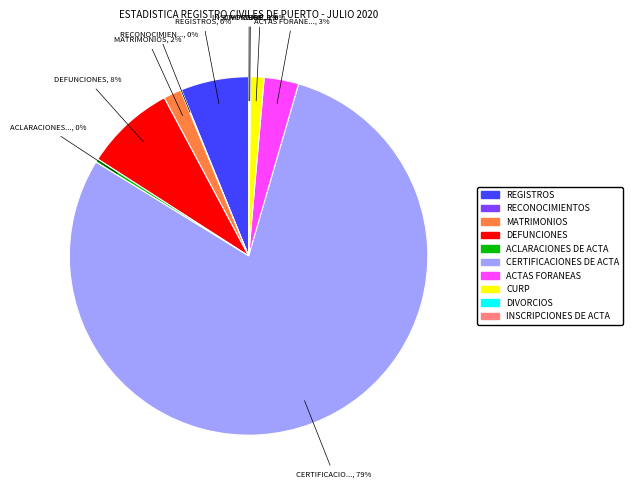

Combined, do REGISTROS and MATRIMONIOS account for over 50%?

No